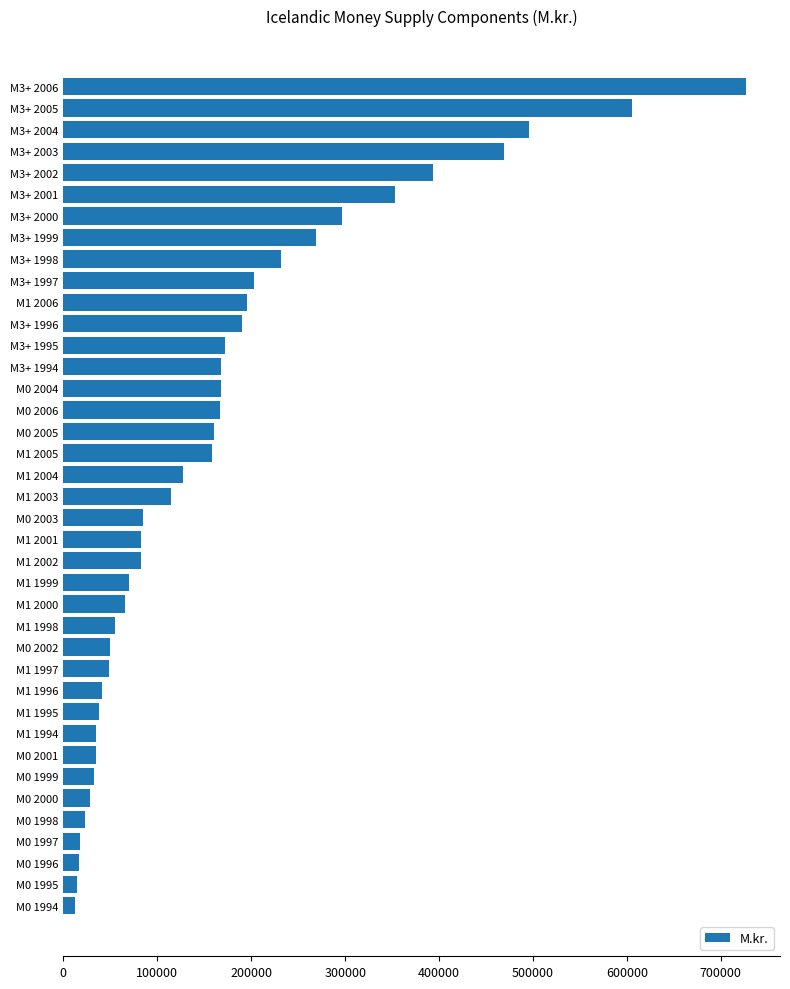

What is the change in value from M1 2005 to M1 2006?

+37022.0